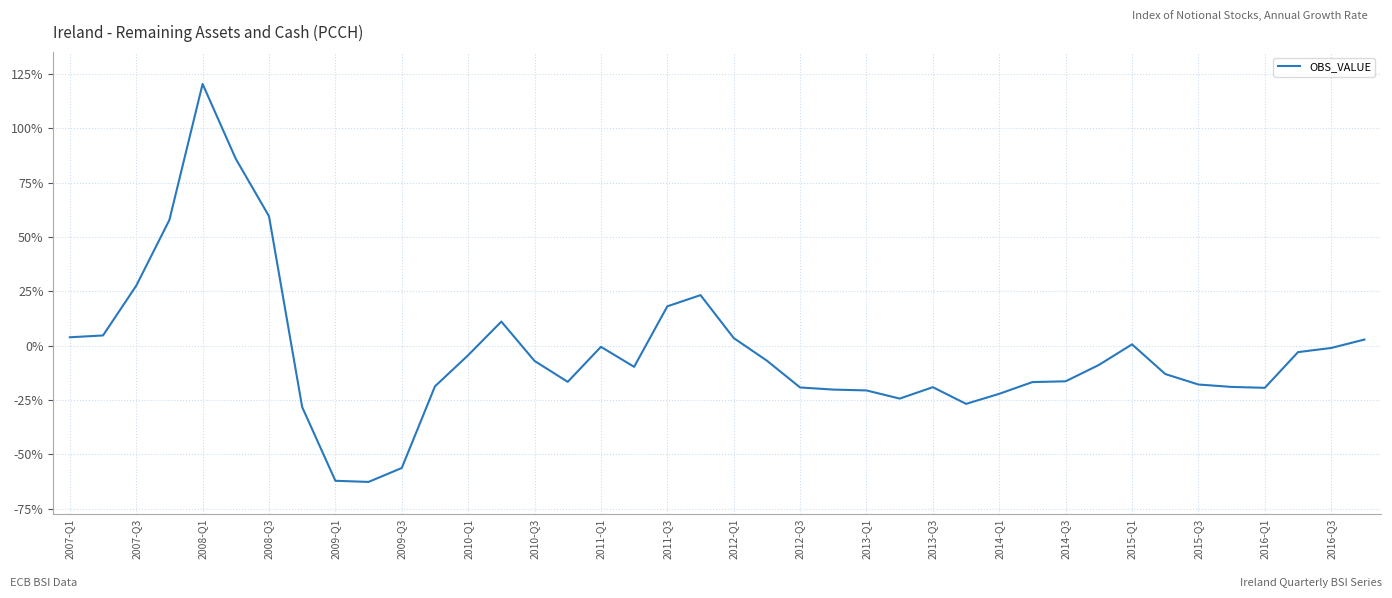

What is the difference between the second highest and second lowest values?

148.1